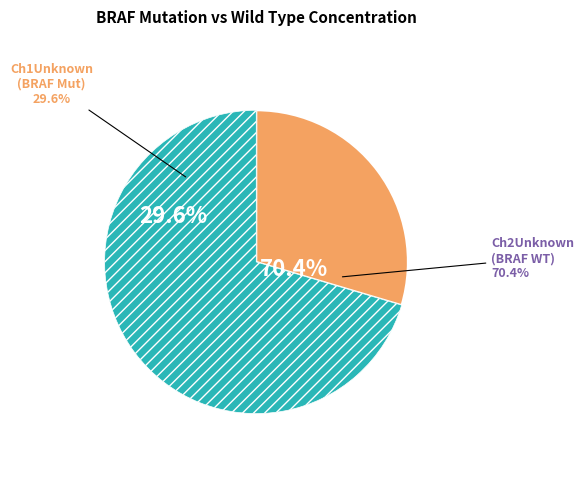

The Ch2Unknown (BRAF WT) slice represents 70% of the pie. True or false?

True